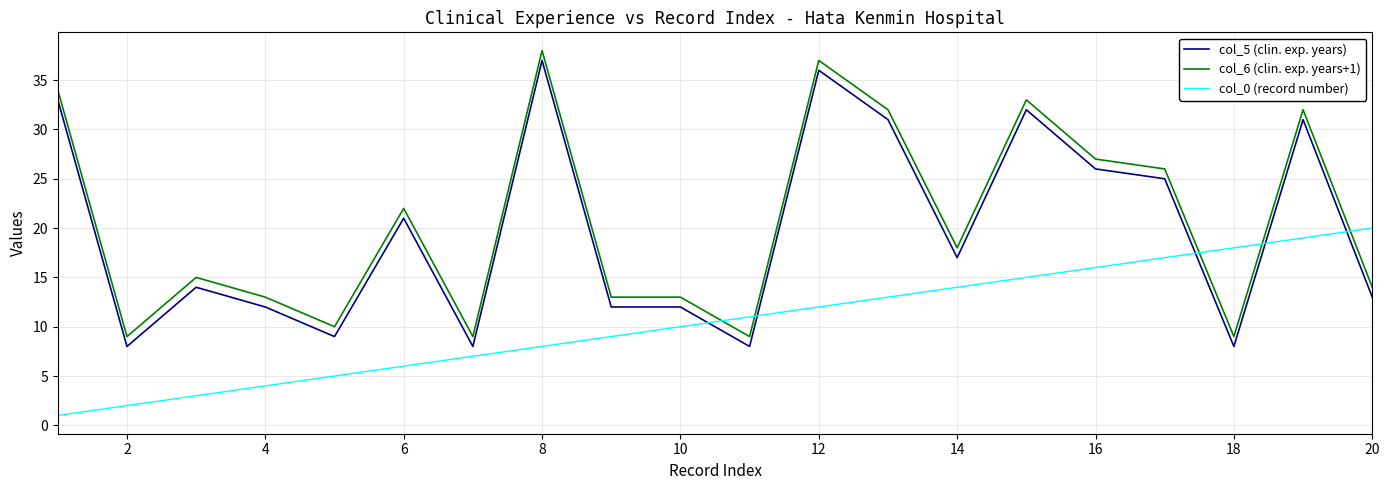

How many intersections are there between col_0 (record number) and col_5 (clin. exp. years)?

5